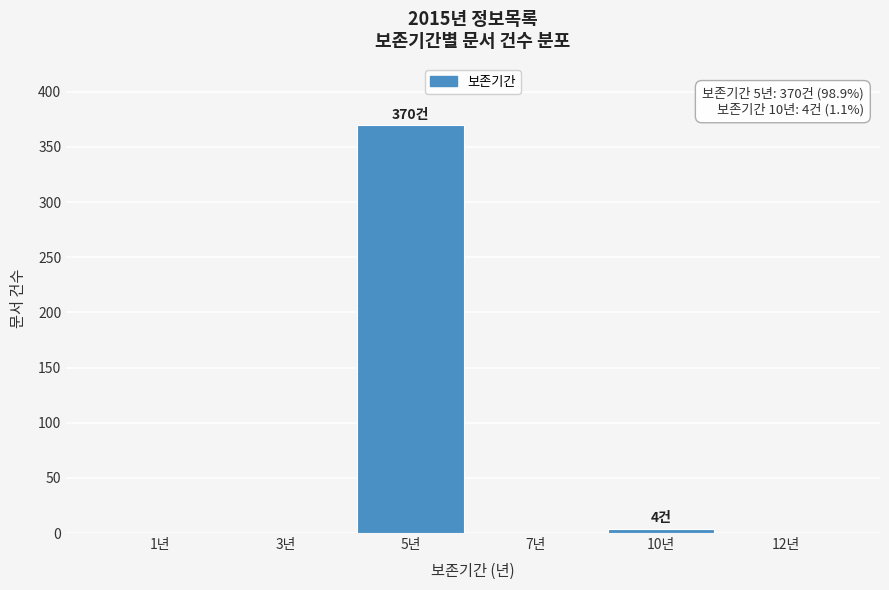

Reading left to right, extract all data points from this chart.

1년=0	3년=0	5년=370	7년=0	10년=4	12년=0